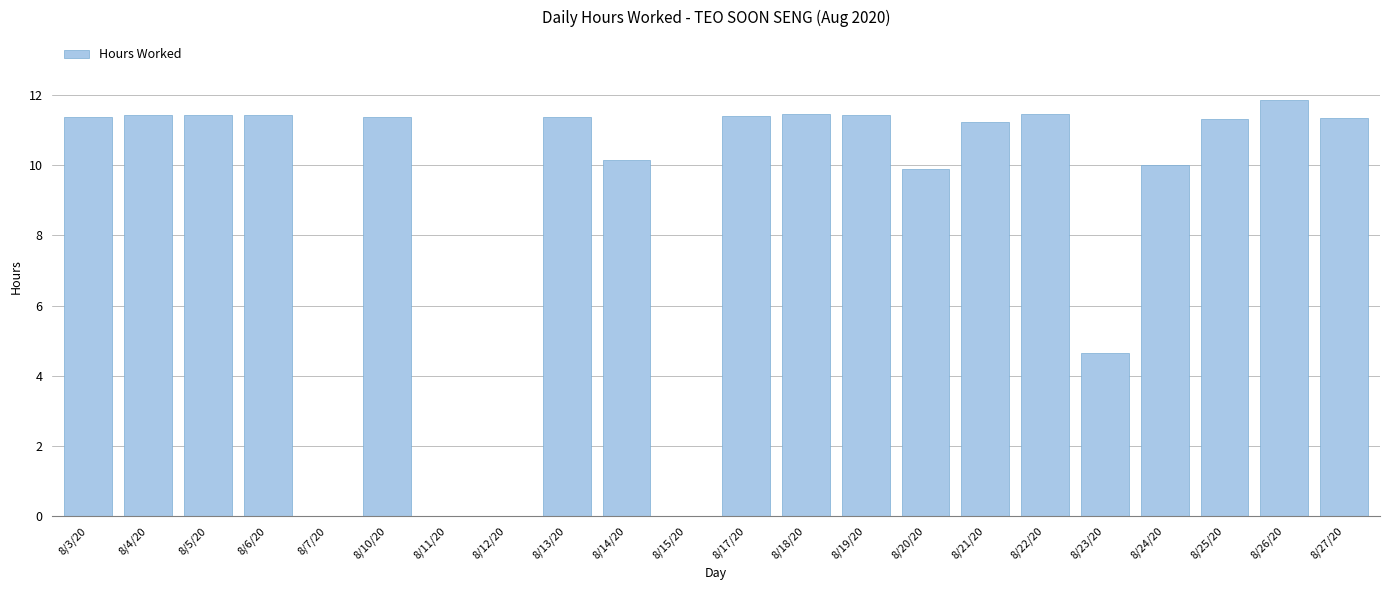

True or false: the data shows 10.1 at 8/14/20.

True